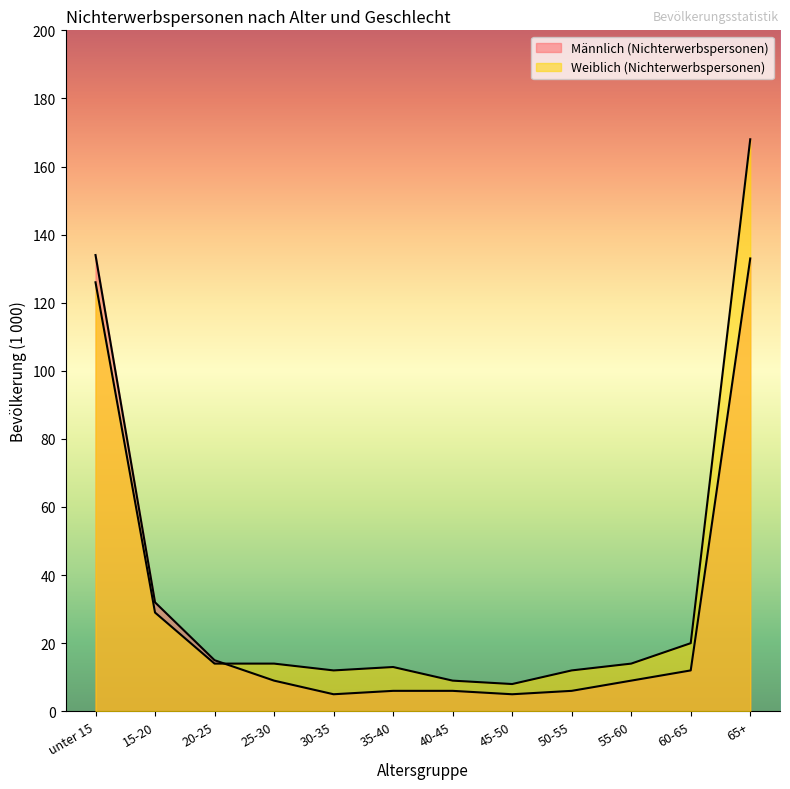

Does the chart display data point markers on the line(s)?

No